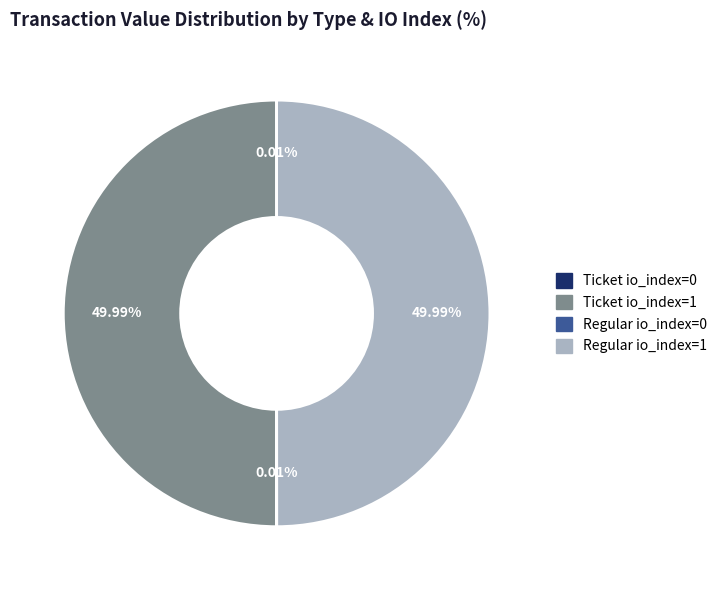

What is the total percentage of Regular io_index=0 and Ticket io_index=1?

50.0%